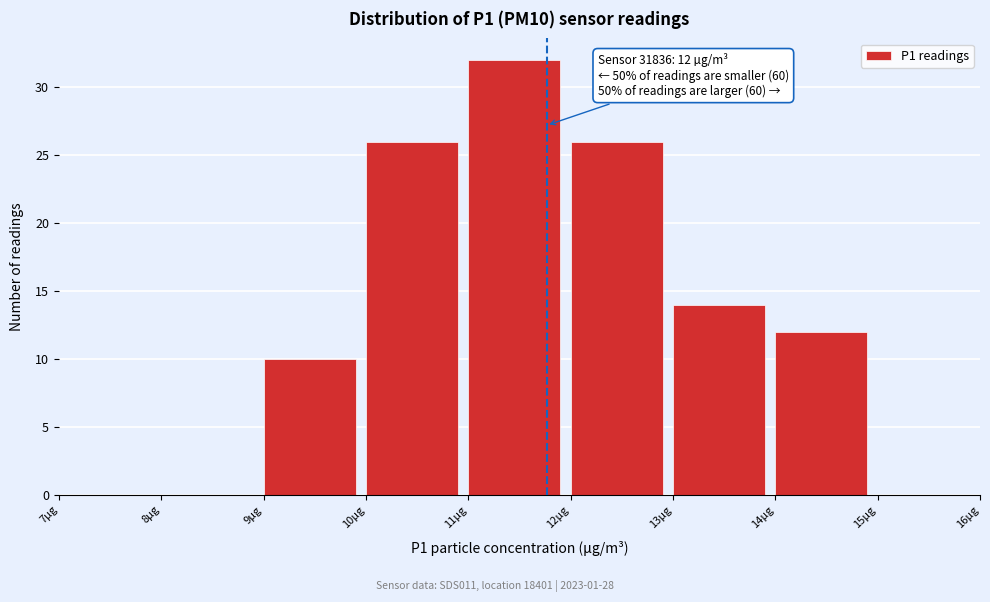

Which range on the x-axis has the tallest bar?

11 to 12